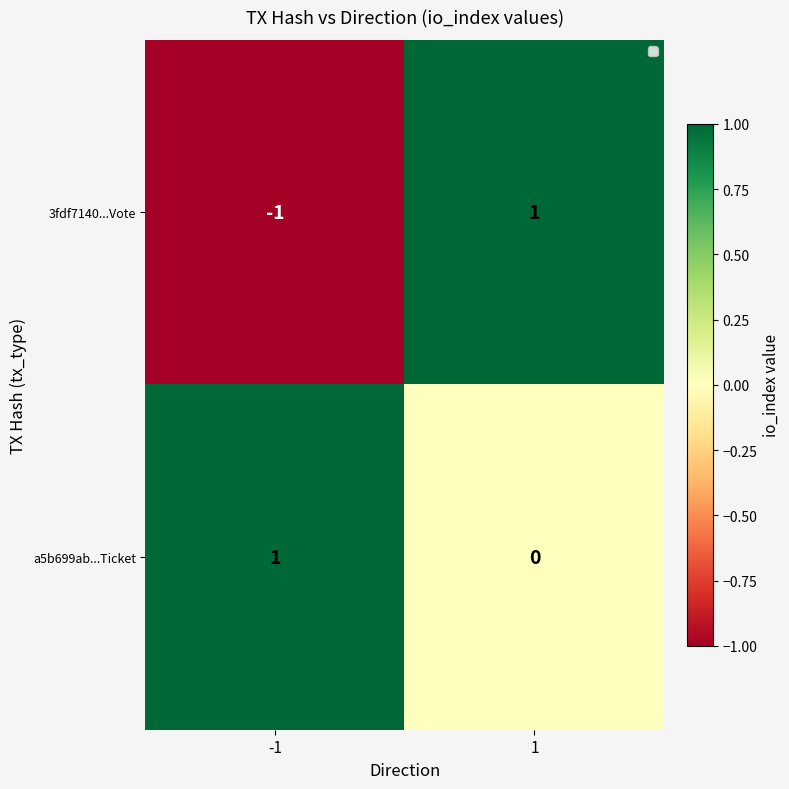

The value of a5b699ab...Ticket at -1 is 1. True or false?

True